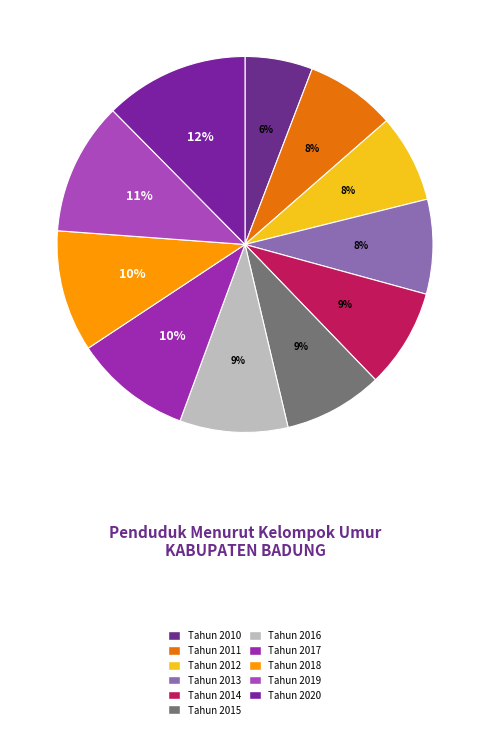

To the nearest percent, what portion does Tahun 2018 represent?

10%